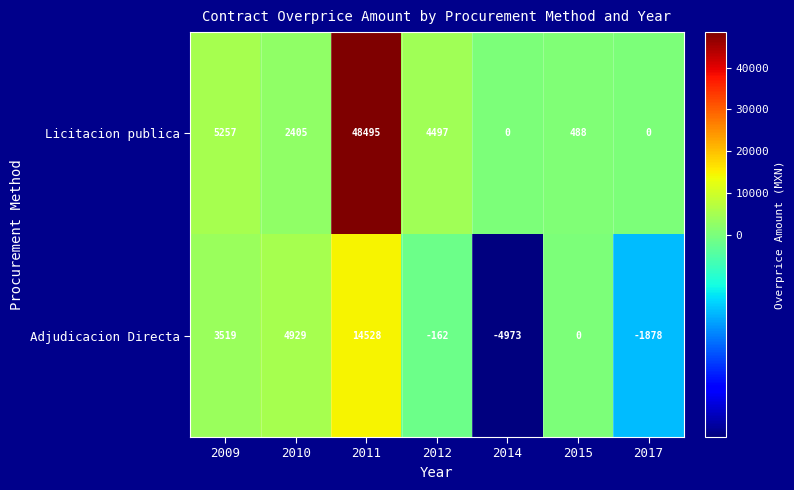

What is the difference between the second highest and minimum values in the Adjudicacion Directa series?

9902